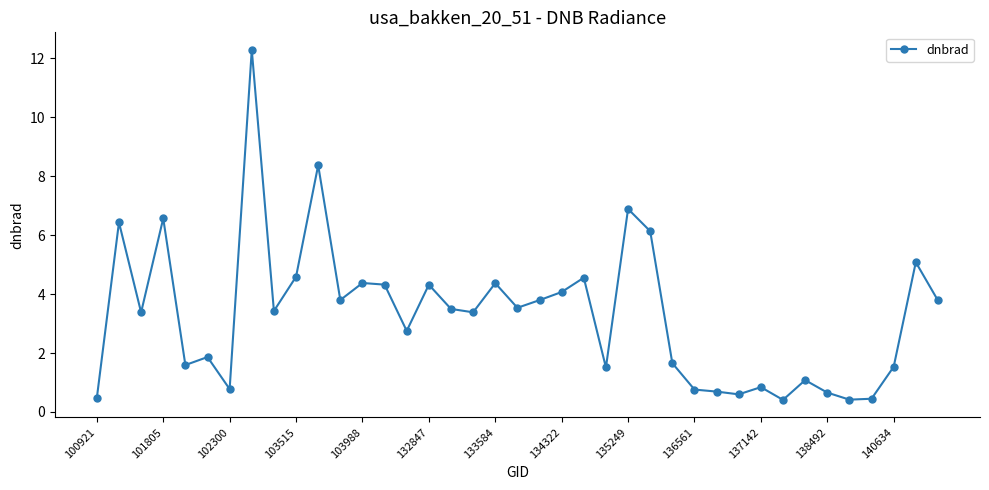

True or false: there are more than 2 points higher than both neighbors.

True